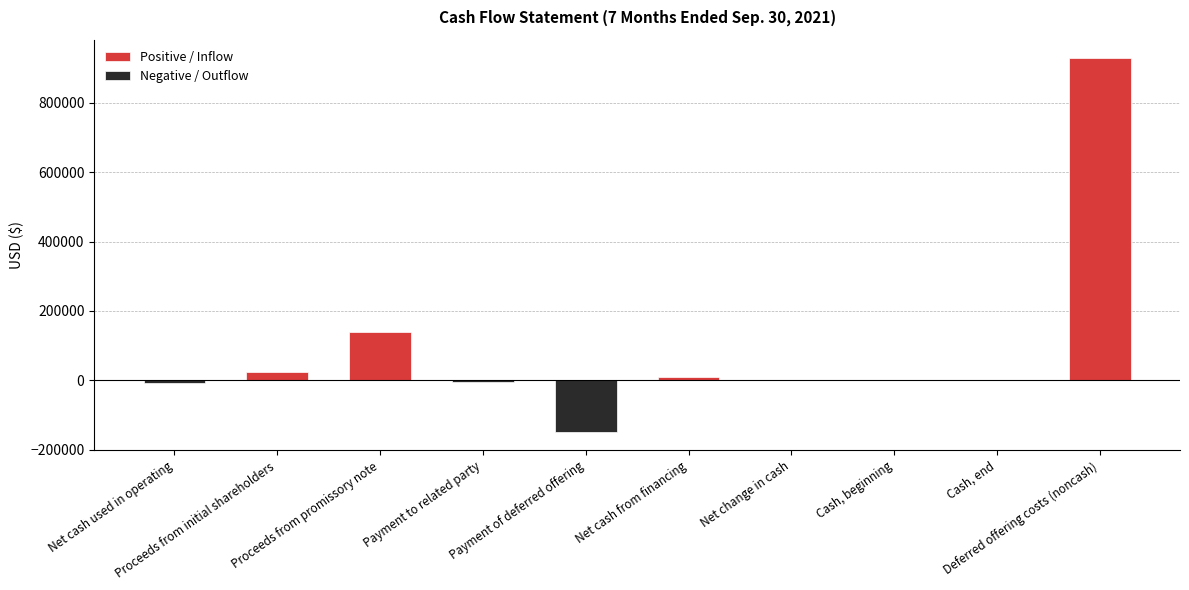

What position from the right is Proceeds from promissory note?

8